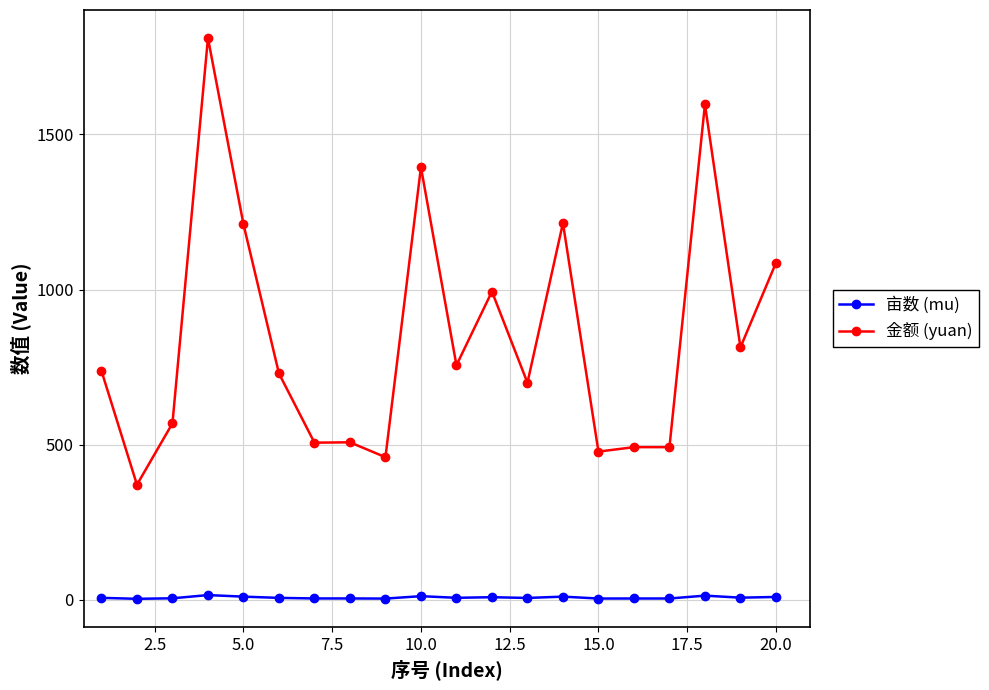

True or false: 金额 (yuan) has more than 2 interior local peaks.

True